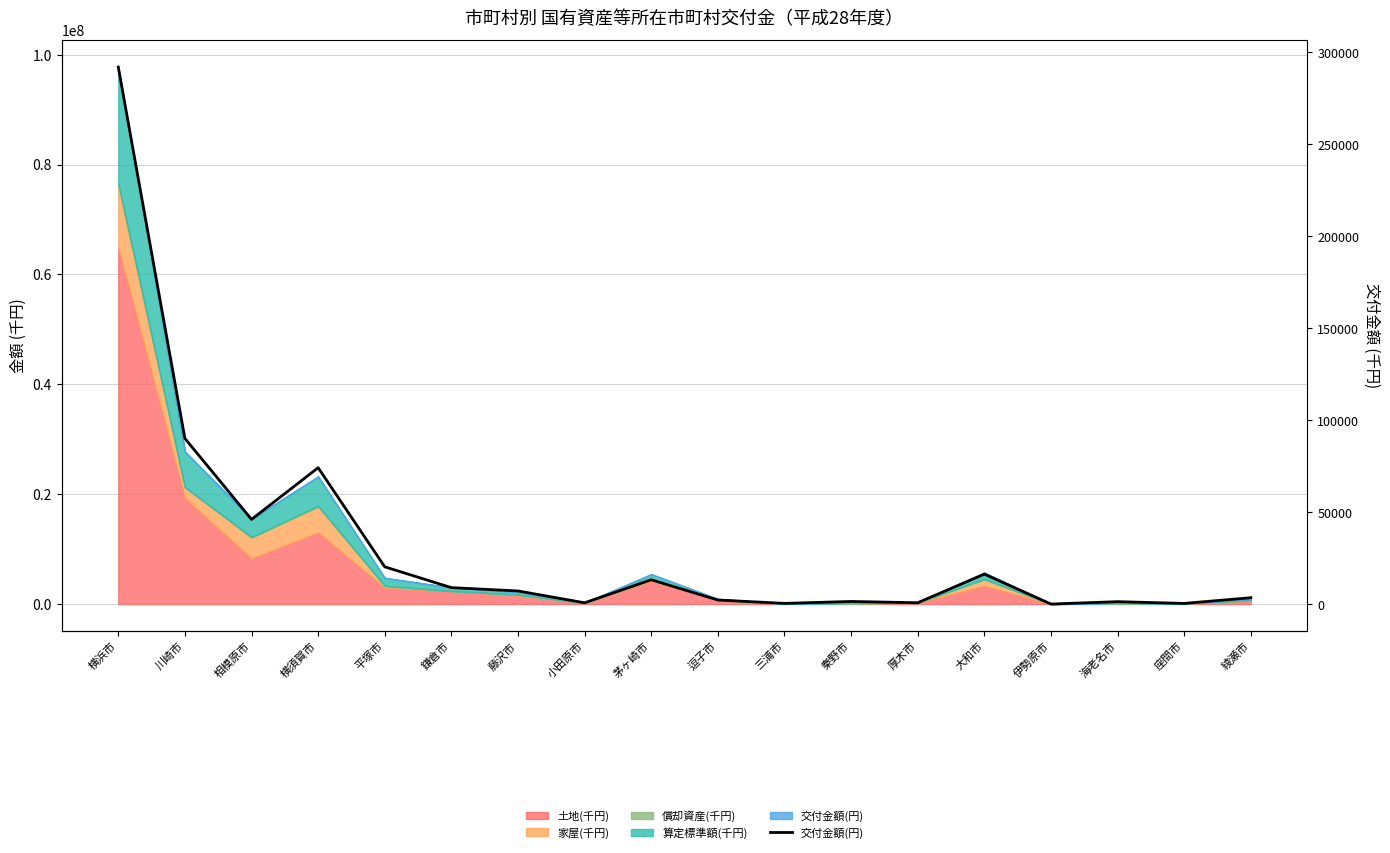

Reading left to right, list all the values displayed in this chart.

横浜市=291920.2	川崎市=90041.2	相模原市=46025.2	横須賀市=74125.0	平塚市=20241.1	鎌倉市=8933.5	藤沢市=7124.2	小田原市=699.2	茅ヶ崎市=13211.7	逗子市=2207.3	三浦市=378.8	秦野市=1423.1	厚木市=719.1	大和市=16280.5	伊勢原市=19.9	海老名市=1316.7	座間市=354.7	綾瀬市=3460.5